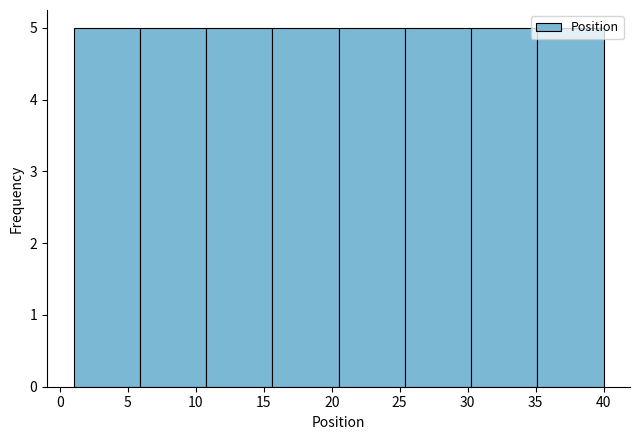

Reading left to right, list every bar in this chart as the range it spans on the x-axis followed by its height. Neither the bar edges nor the heights are printed on the chart, so give them approximately, as read against the axes.

1.0 to 6.0: 5
6.0 to 11.0: 5
11.0 to 15.5: 5
15.5 to 20.5: 5
20.5 to 25.5: 5
25.5 to 30.5: 5
30.5 to 35.0: 5
35.0 to 40.0: 5